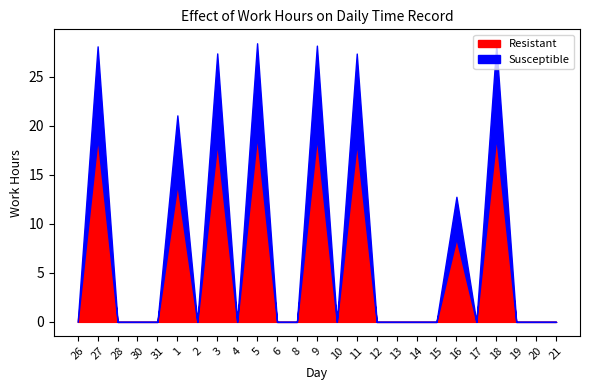

True or false: Resistant and Susceptible cross at least once.

False